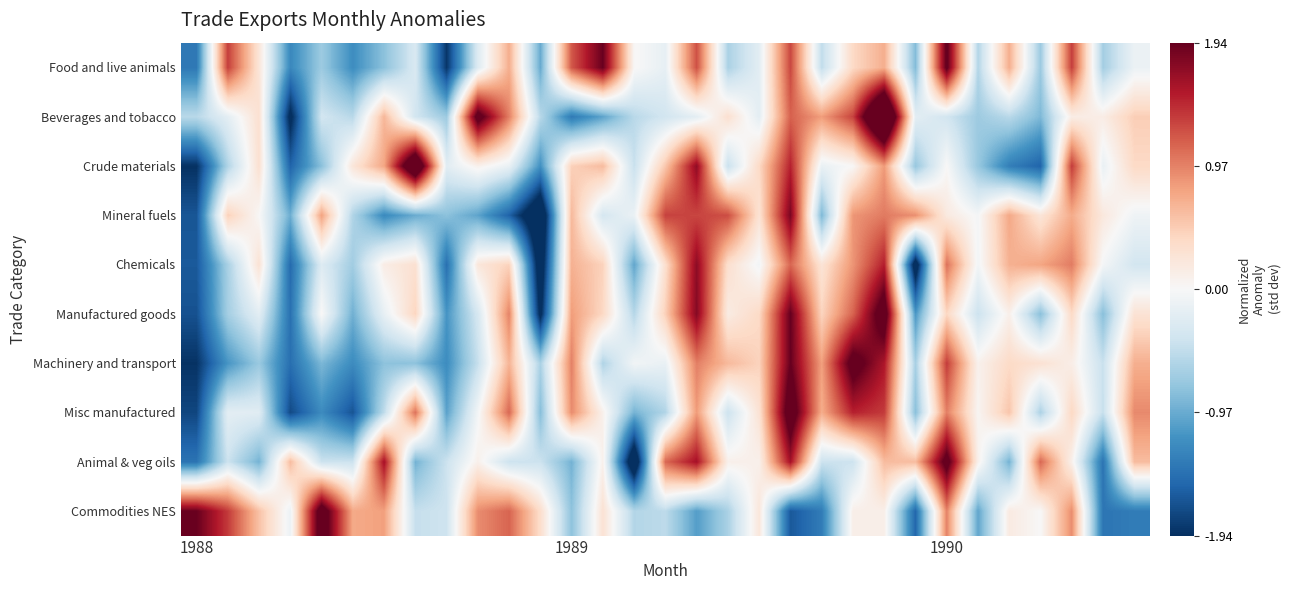

List the series in order of their peak value, lowest first.

Chemicals, Mineral fuels, Food and live animals, Animal & veg oils, Machinery and transport, Manufactured goods, Commodities NES, Misc manufactured, Crude materials, Beverages and tobacco